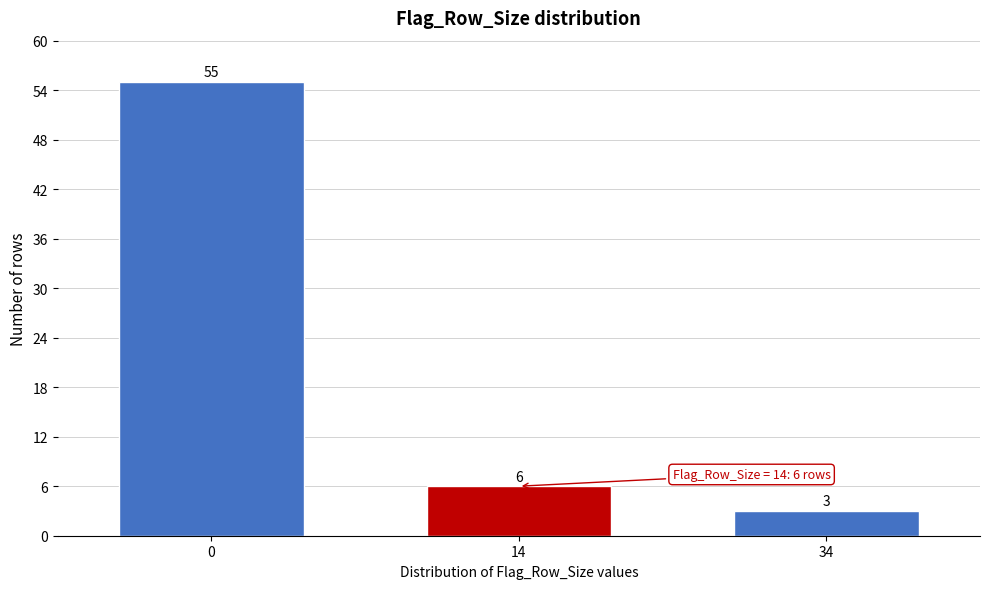

Reading left to right, list all the values displayed in this chart.

55	6	3